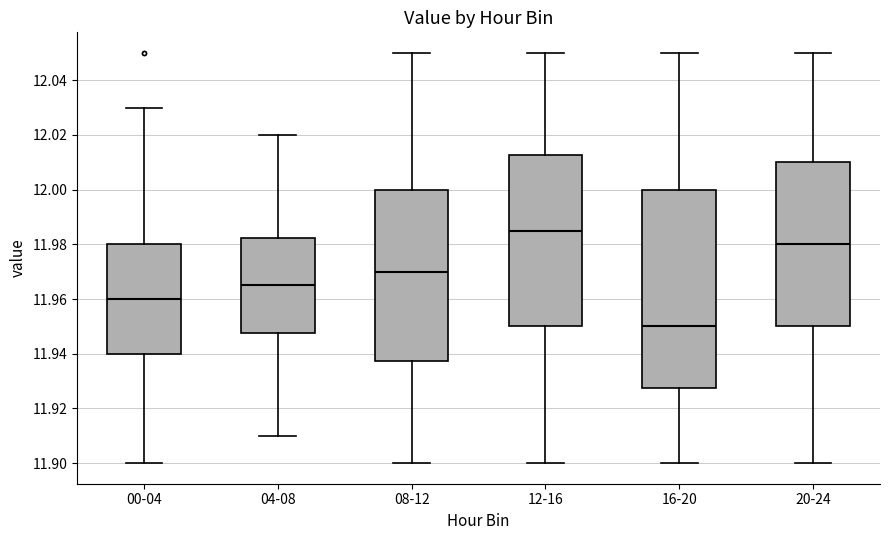

Reading left to right, transcribe this box plot: for each box, give where its median line is, the range the box spans, and where its two whiskers end, as read against the y-axis. The values are not printed on the chart, so give them approximately, as read against the axis.

00-04: median 11.960, box 11.940 to 11.980, whiskers 11.900 to 12.030
04-08: median 11.966, box 11.948 to 11.982, whiskers 11.910 to 12.020
08-12: median 11.970, box 11.938 to 12.000, whiskers 11.900 to 12.050
12-16: median 11.986, box 11.950 to 12.012, whiskers 11.900 to 12.050
16-20: median 11.950, box 11.928 to 12.000, whiskers 11.900 to 12.050
20-24: median 11.980, box 11.950 to 12.010, whiskers 11.900 to 12.050